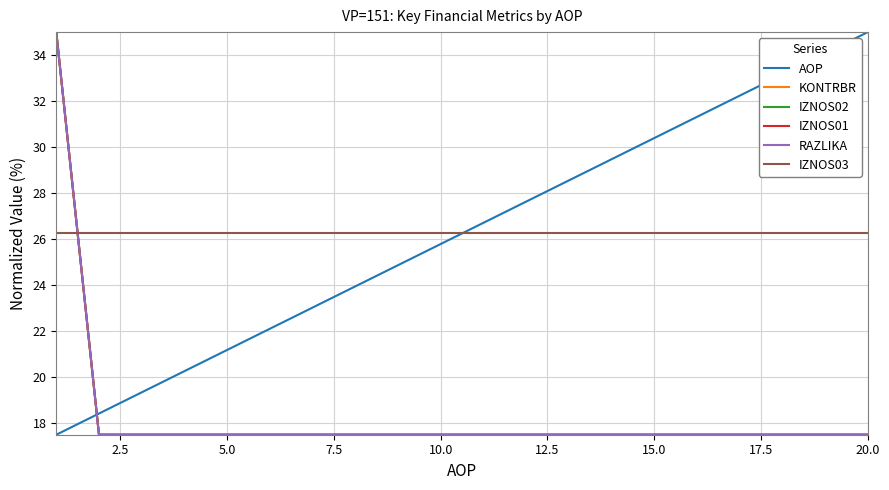

Does the chart have visible grid lines?

Yes